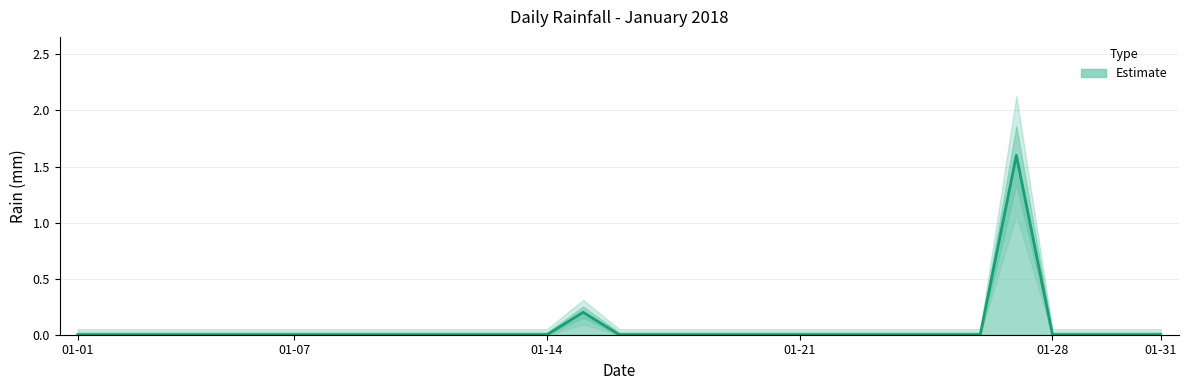

True or false: the data has more than 1 interior local peaks.

True